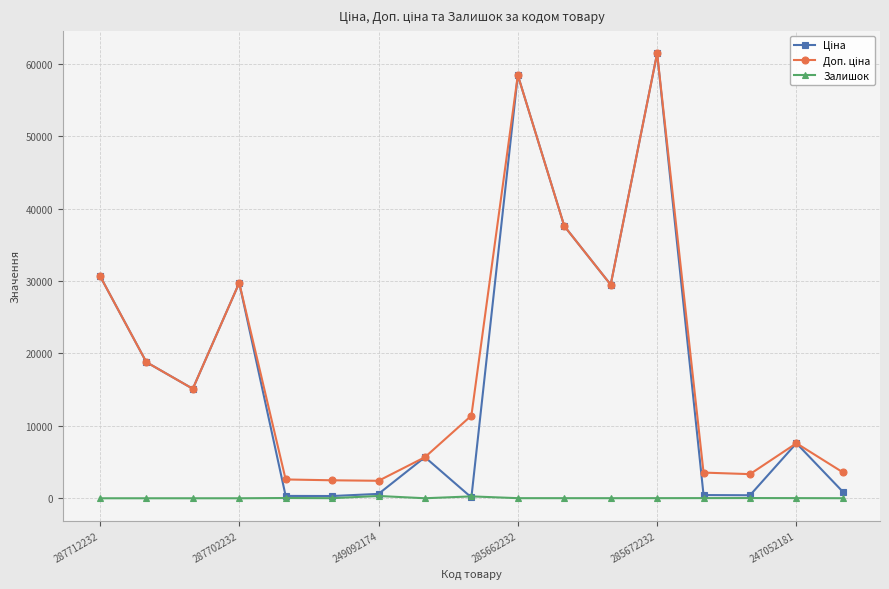

How many lines are shown in the chart?

3